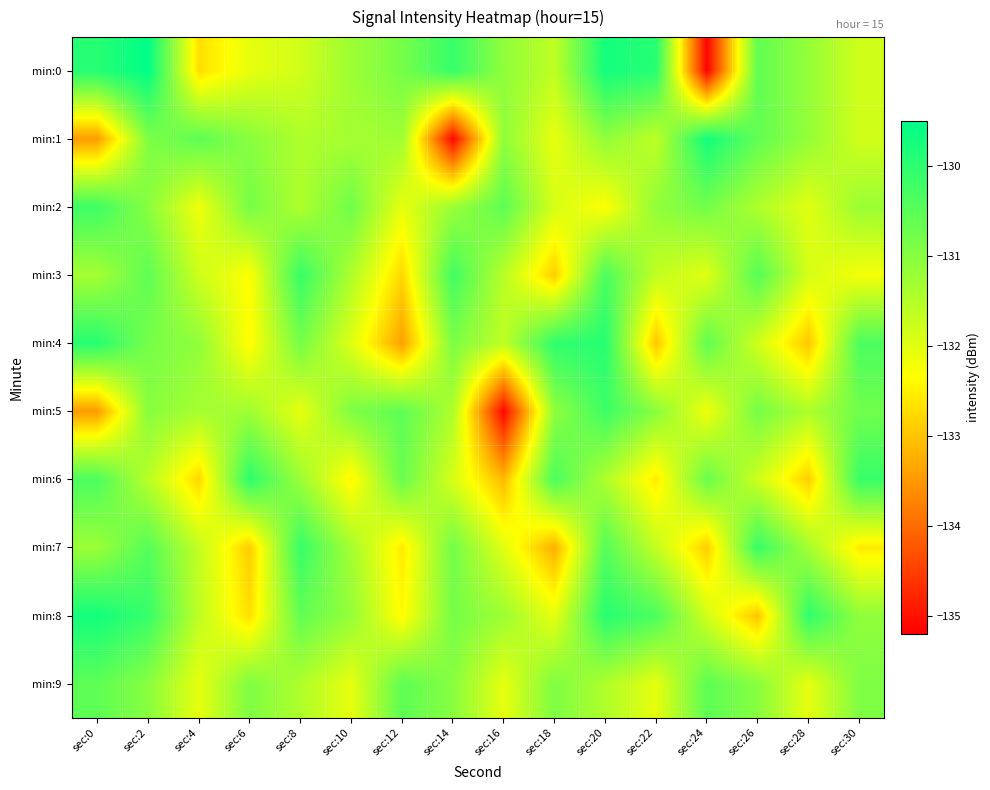

At which category does the chart reach its minimum across all series?

sec:24